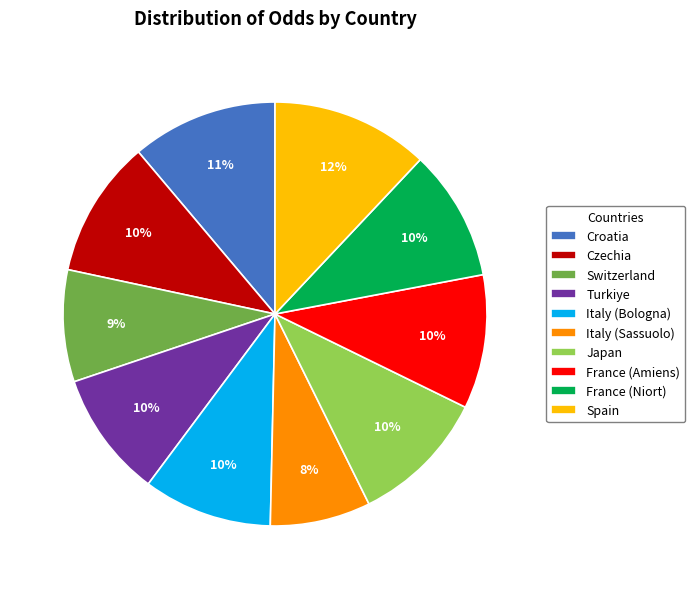

To the nearest percent, what is the difference between the largest and smallest slice percentages?

4%